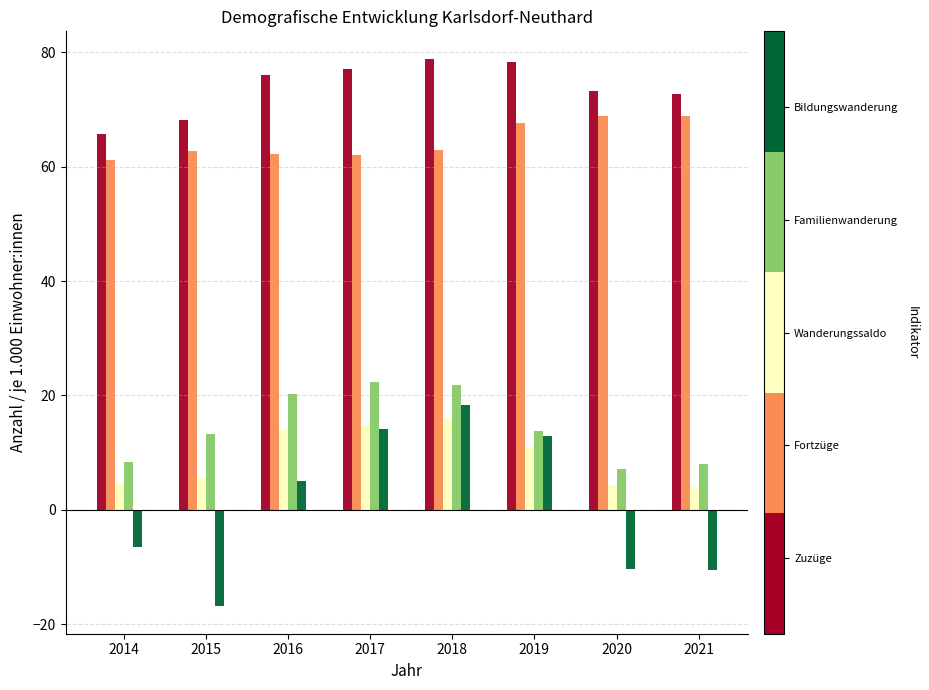

What is the total value across all series at 2017?

190.6